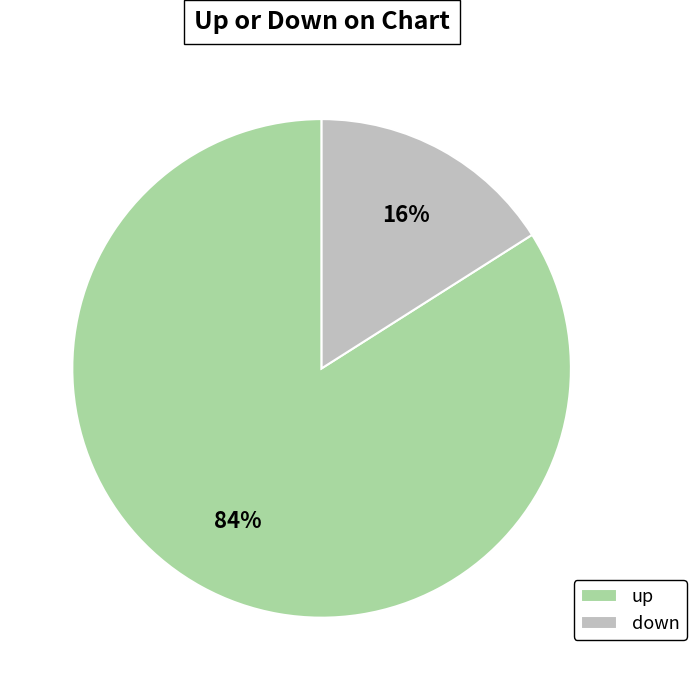

Rank the categories by value from lowest to highest.

down, up